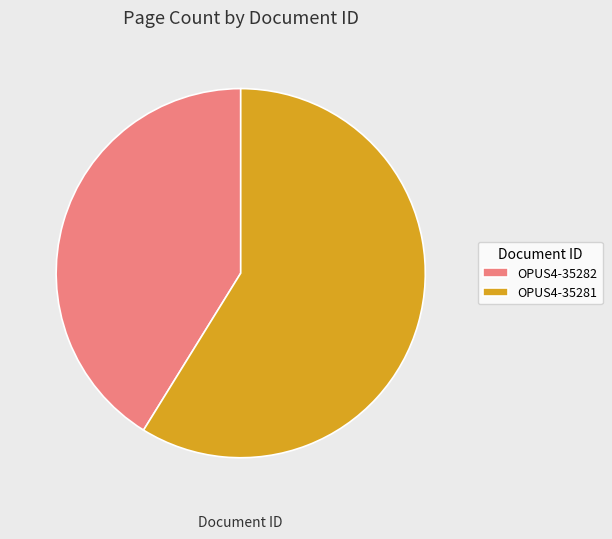

Do OPUS4-35282 and OPUS4-35281 together represent more than half of the pie?

Yes